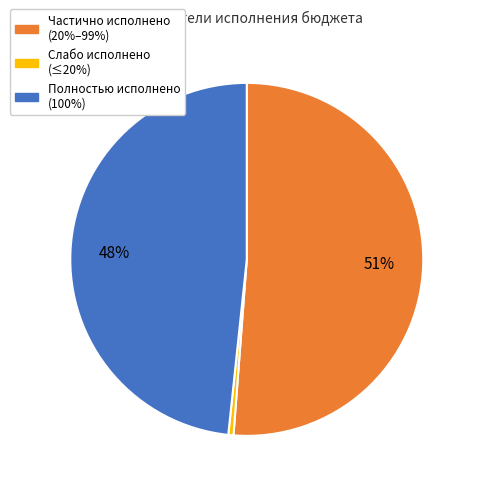

To the nearest percent, what is the average slice percentage?

33%